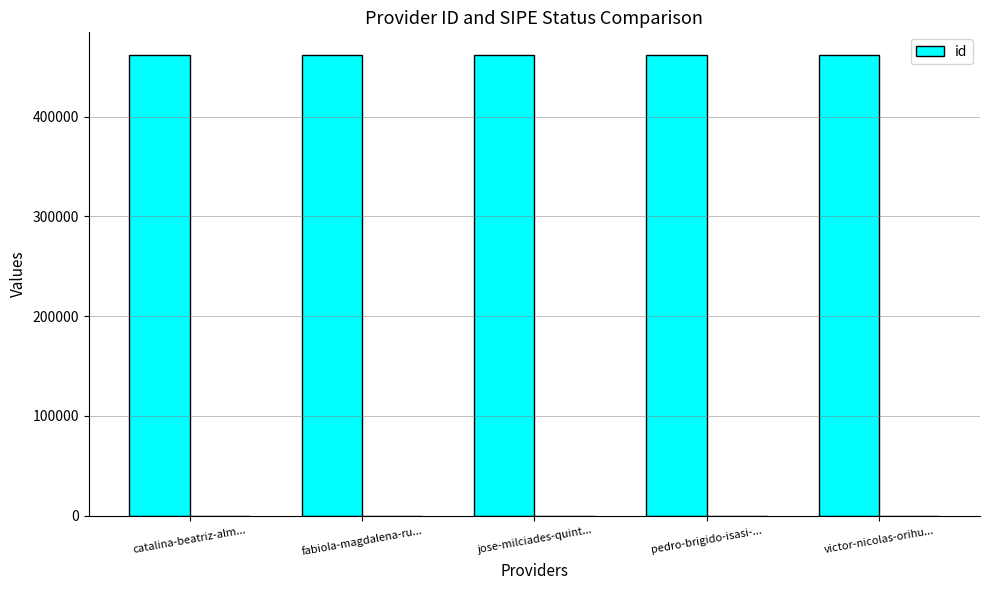

Which has a higher value, pedro-brigido-isasi-... or fabiola-magdalena-ru...?

pedro-brigido-isasi-...